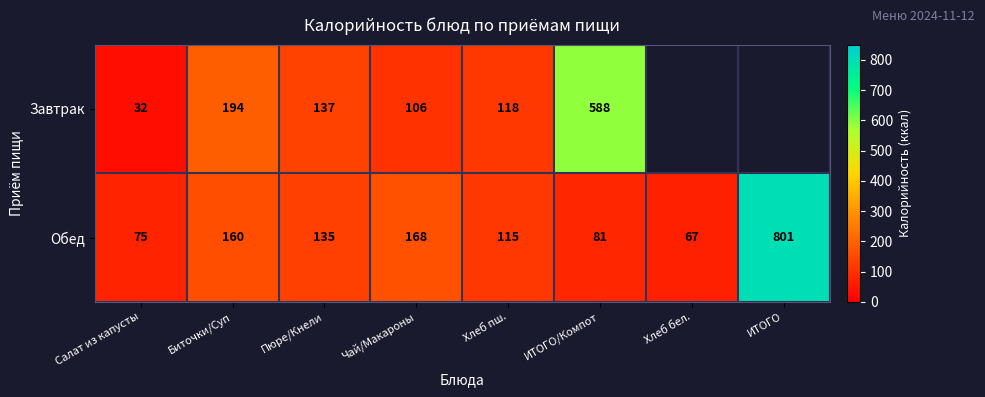

Rank the series at Чай/Макароны from highest to lowest value.

Обед, Завтрак